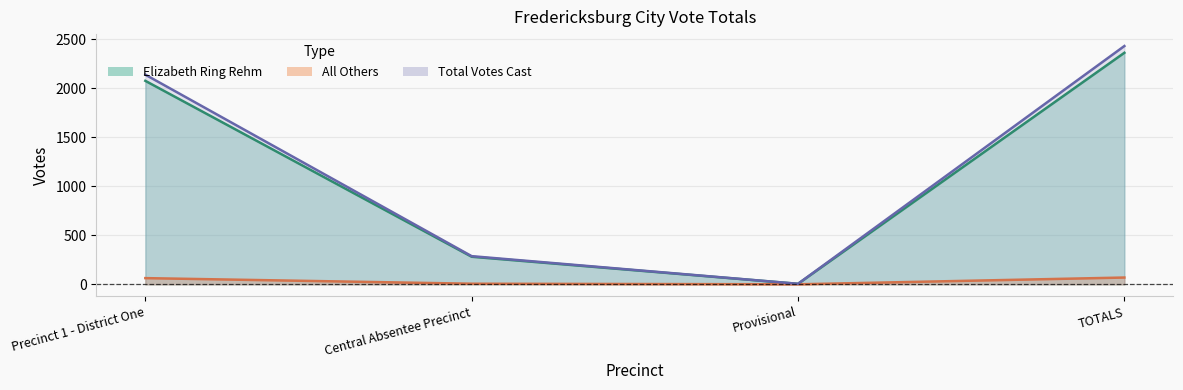

Where is Elizabeth Ring Rehm nearest to the value 1183?

Precinct 1 - District One